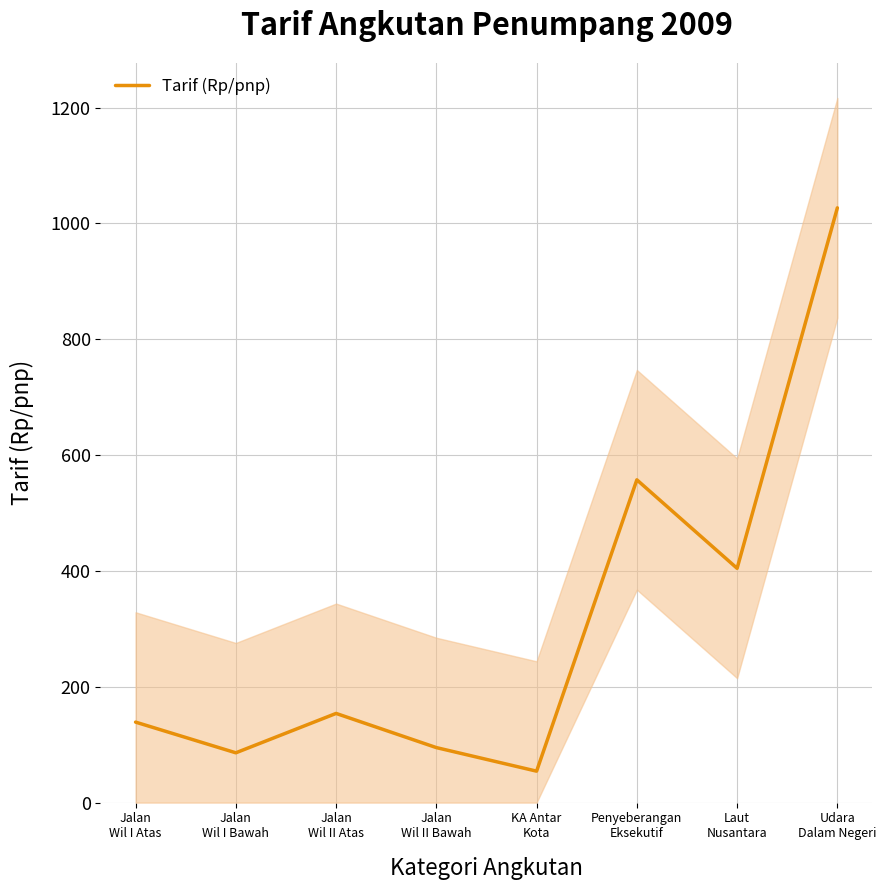

What is the ratio of the value at Jalan
Wil II Atas to the value at Laut
Nusantara?

0.4